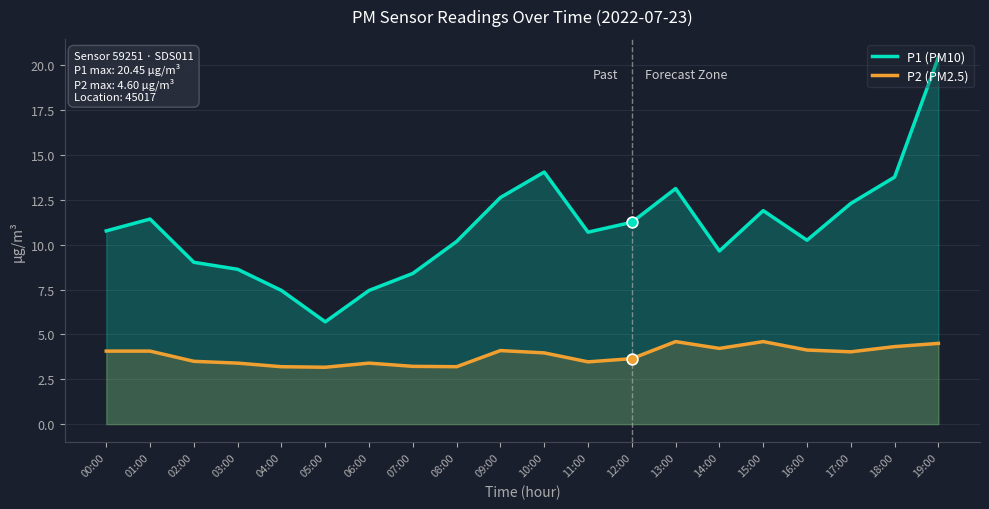

What is the total value across all series at 16:00?

14.4